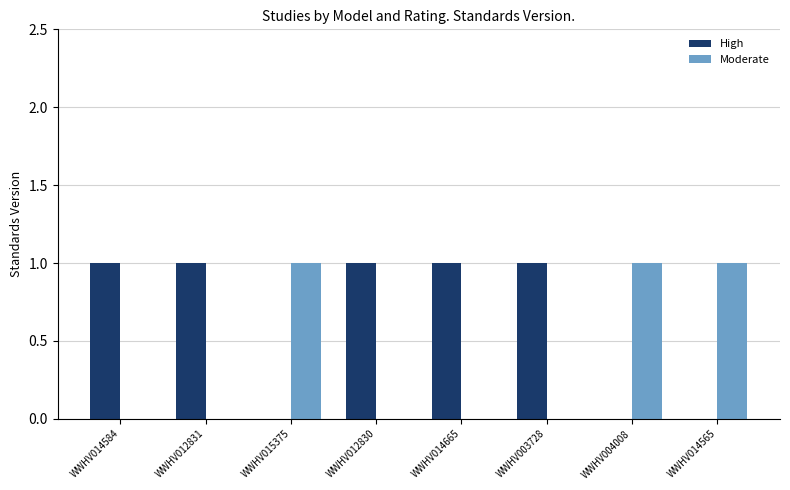

At which label does Standards Version reach its peak?

WWHV014584